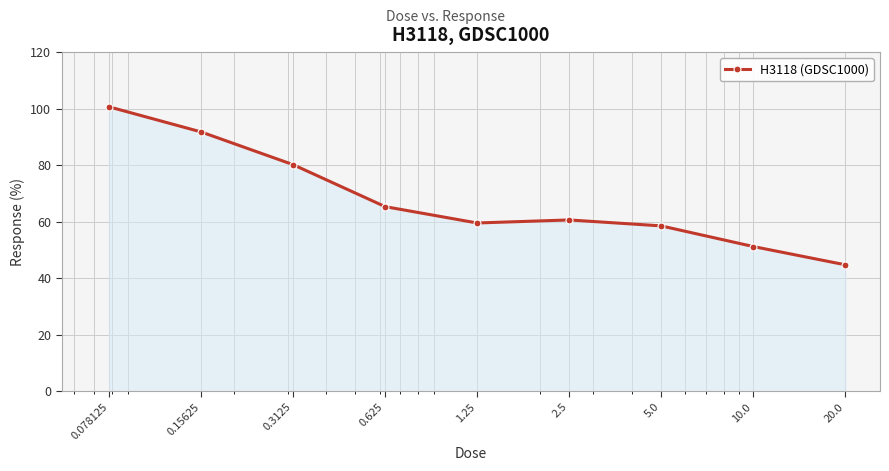

What is the value of the 3rd point from the left?

80.2